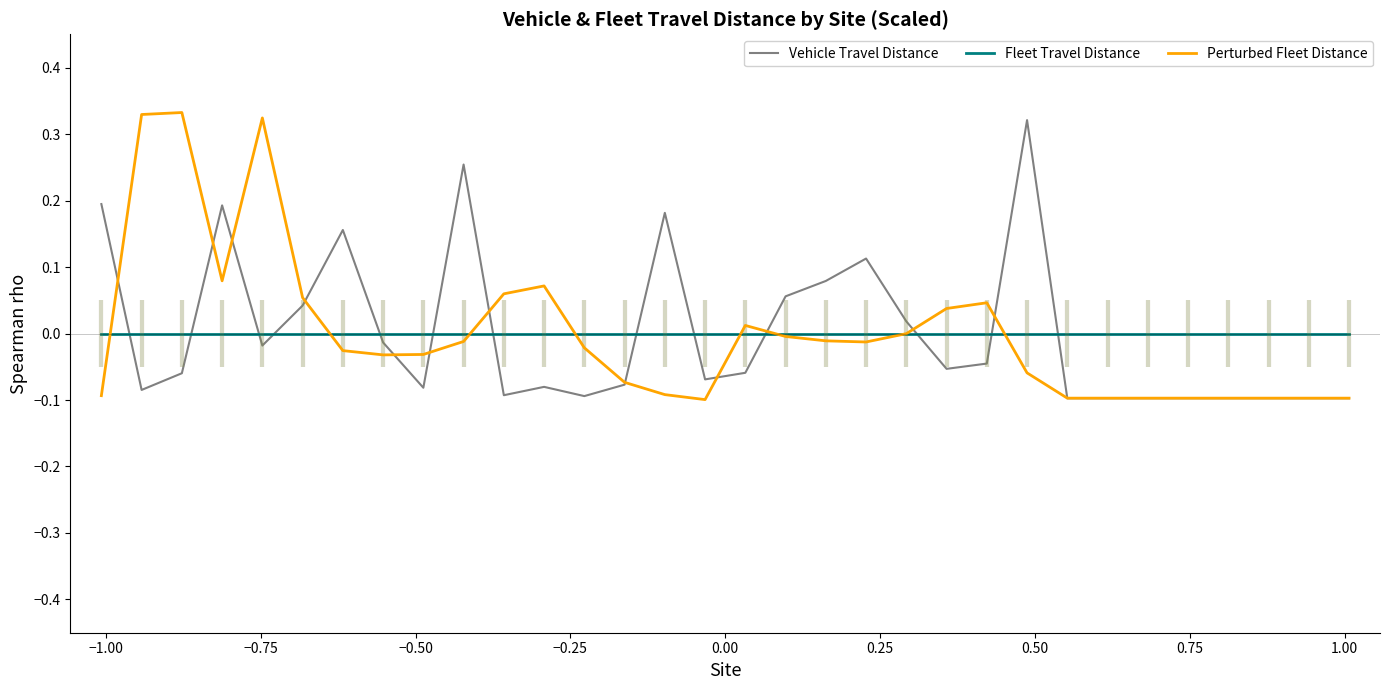

True or false: Vehicle Travel Distance and Fleet Travel Distance intersect in this chart.

True